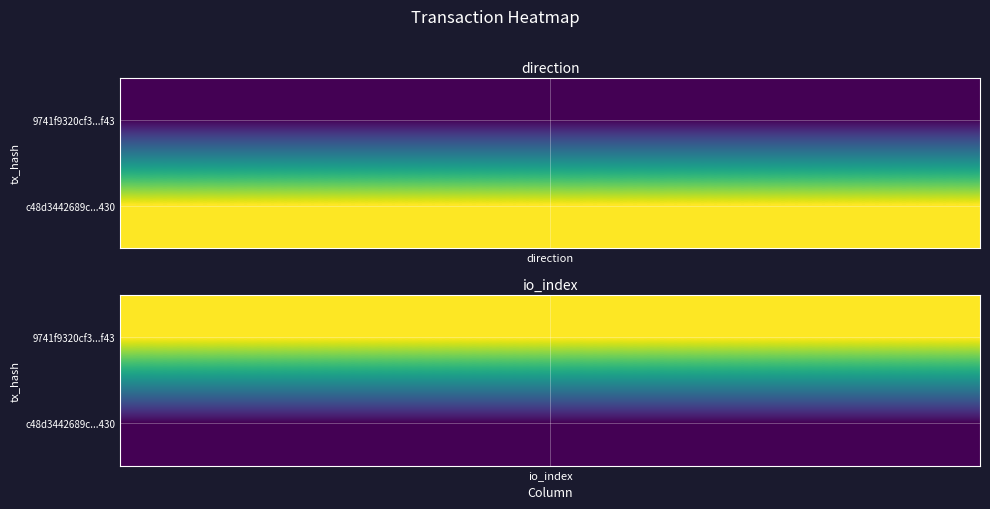

Reading right to left, transcribe all the data shown in this chart.

9741f9320cf3019ebcc160859d07b0213789f43: 1=76	0=-1
c48d3442689cc2c19c153de988019b7d9691430: 1=38	0=1